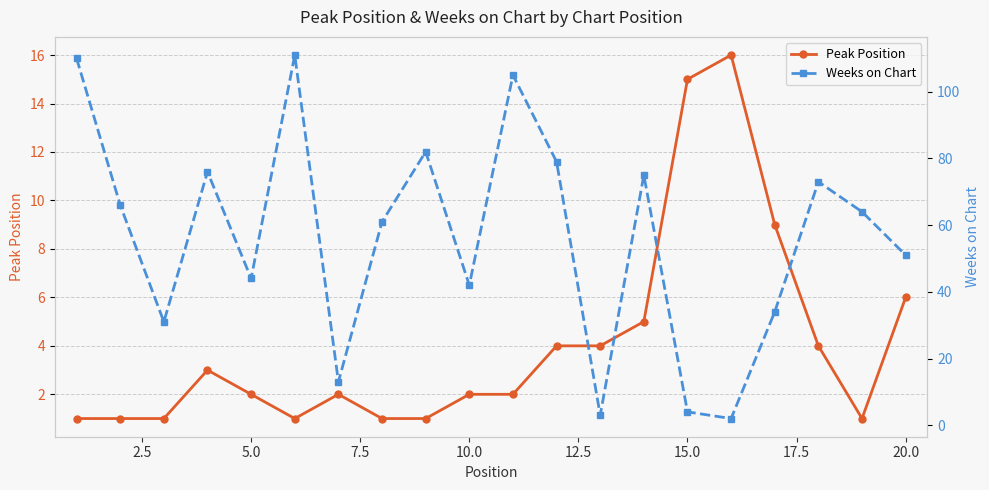

How many intersections are there between Weeks on Chart and Peak Position?

4